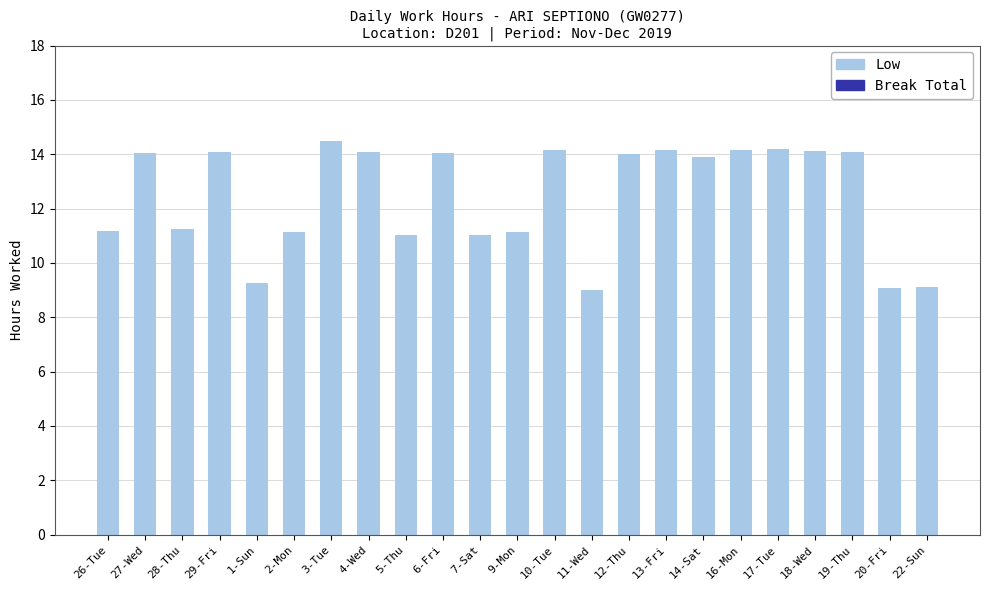

What is the difference between the maximum and second lowest values?

5.4